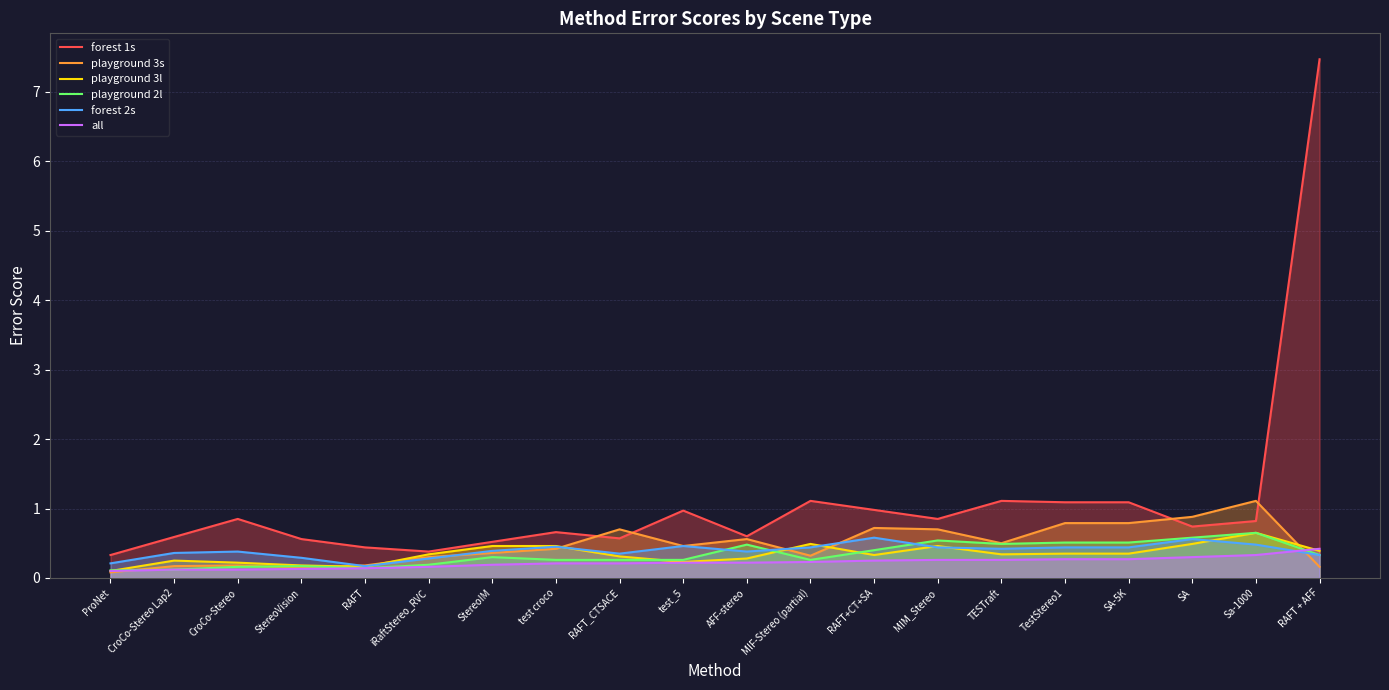

Is it true that playground 3s equals 0.1 at StereoVision?

True